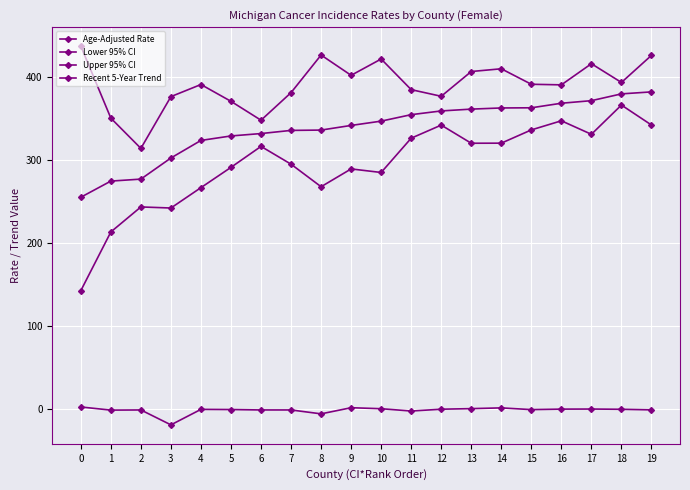

How many values in the Lower 95% CI series exceed 316?

10